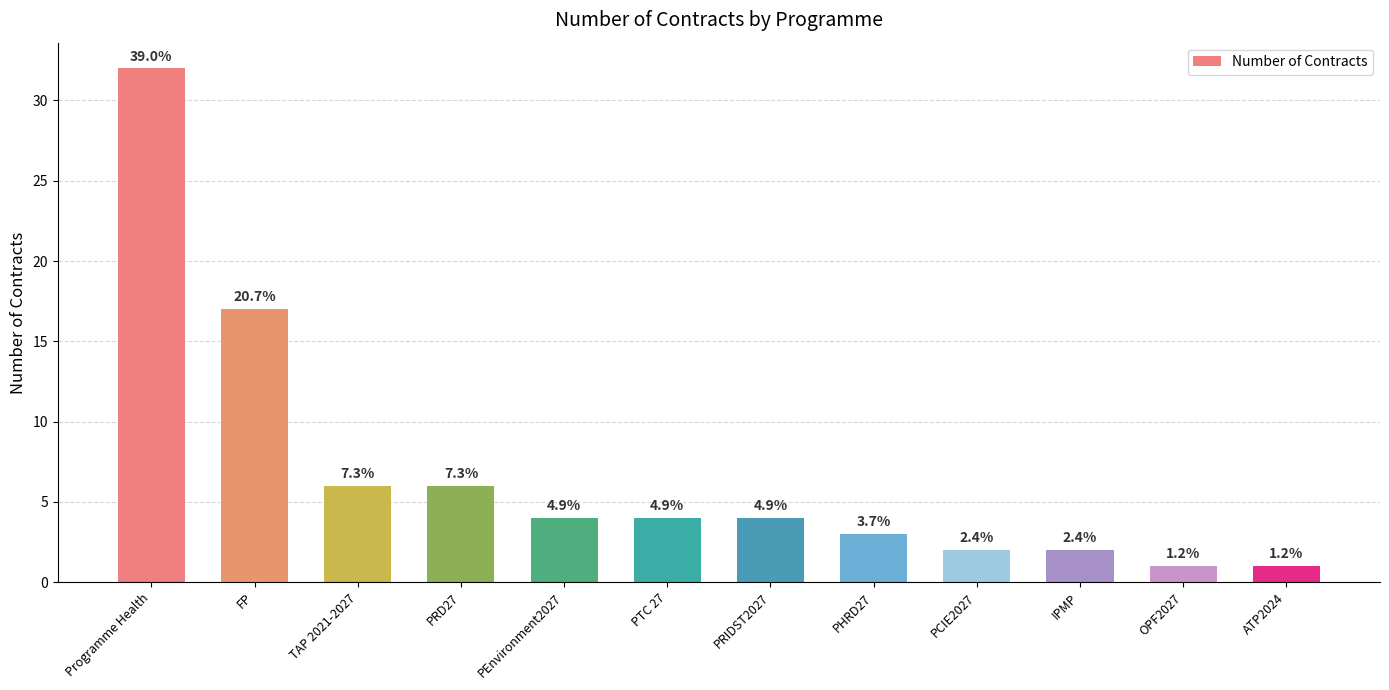

How many bars are there in total?

12